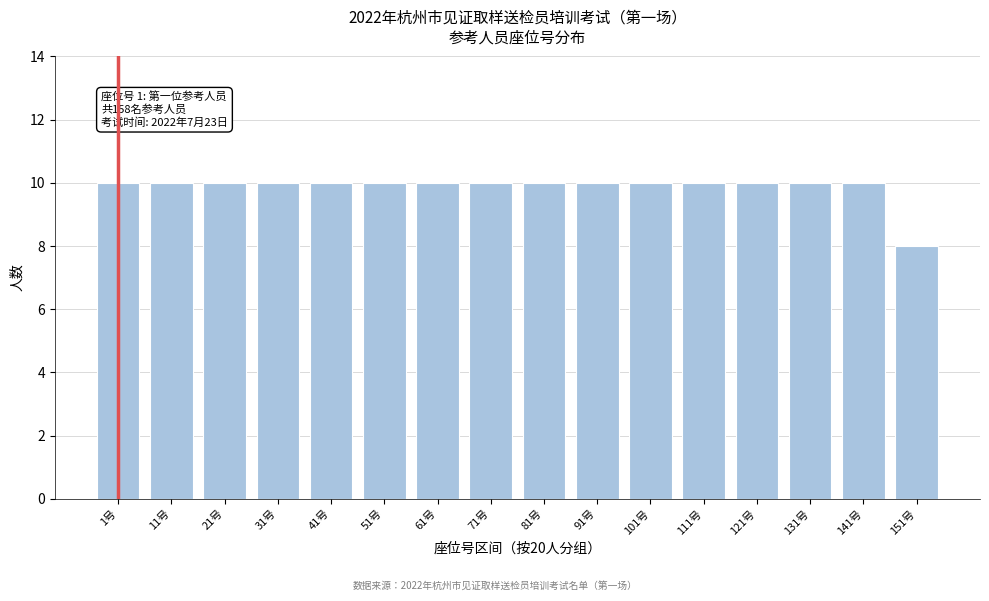

Reading left to right, transcribe all the data shown in this chart.

10	10	10	10	10	10	10	10	10	10	10	10	10	10	10	8